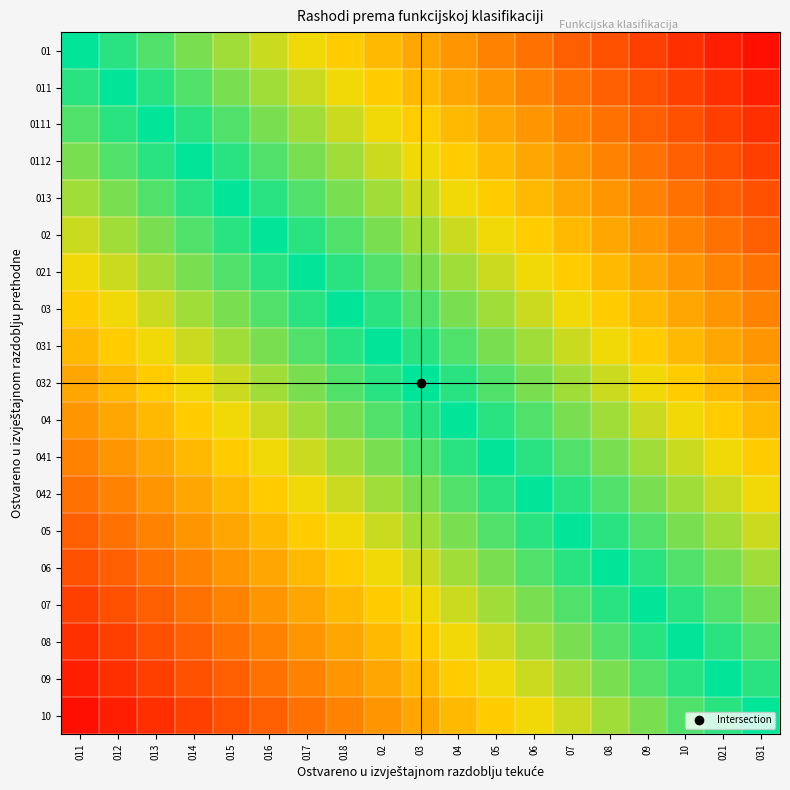

What is the spread (max minus min) of values at 04?

0.9